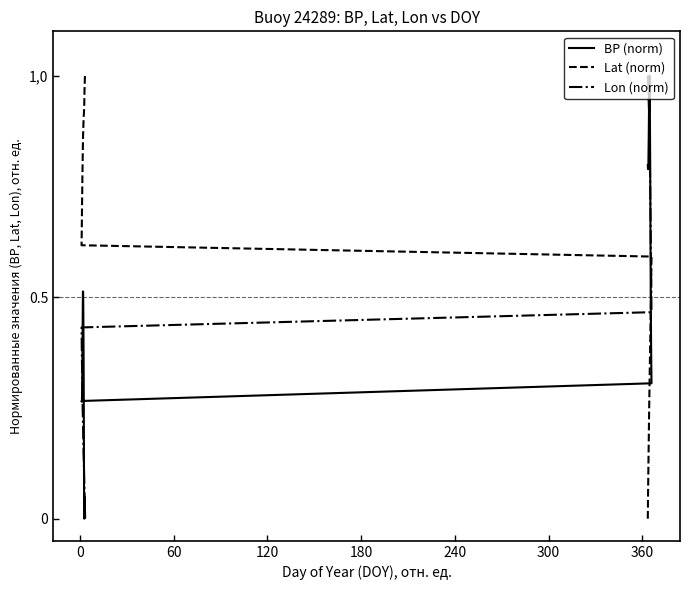

What is the value of the Lon (norm) point at the 12th from the left?

0.8